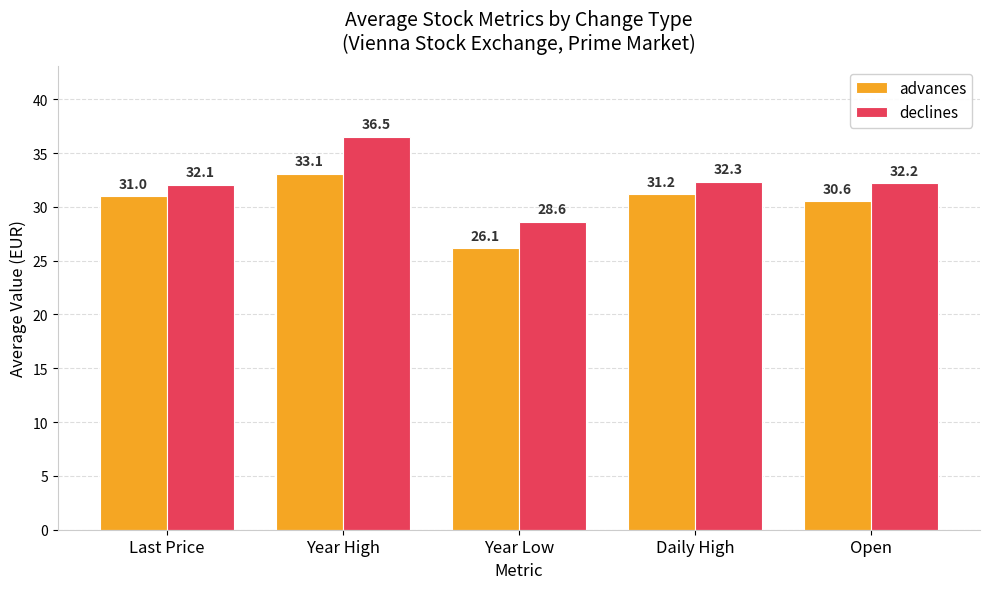

How many bars are there in total?

10